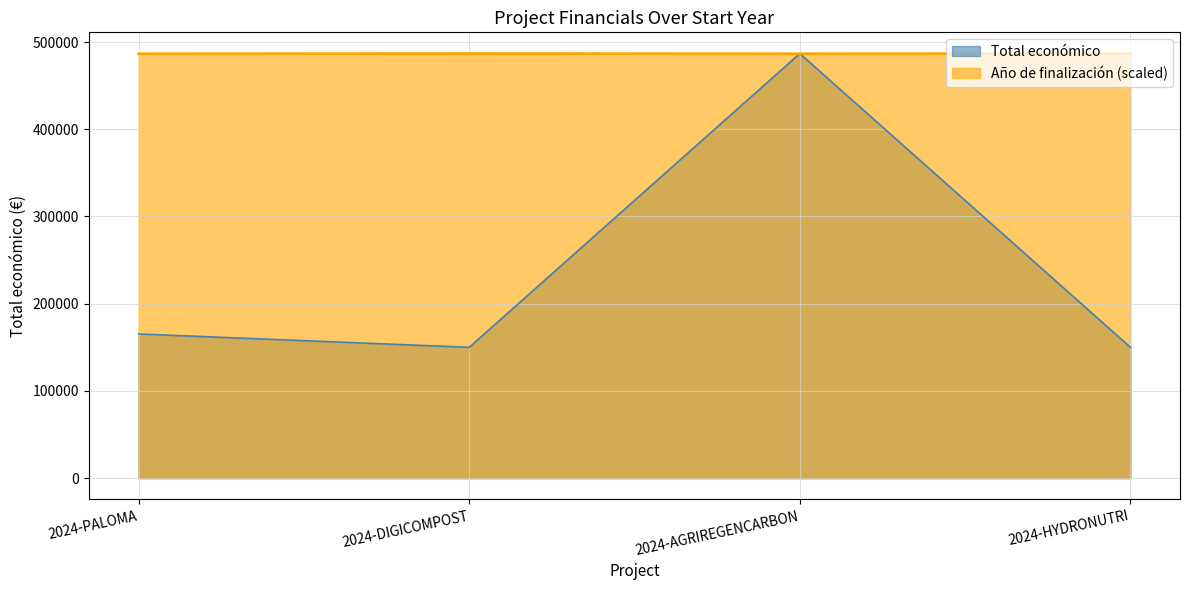

What is the label of the 4th point from the left?

2024-HYDRONUTRI